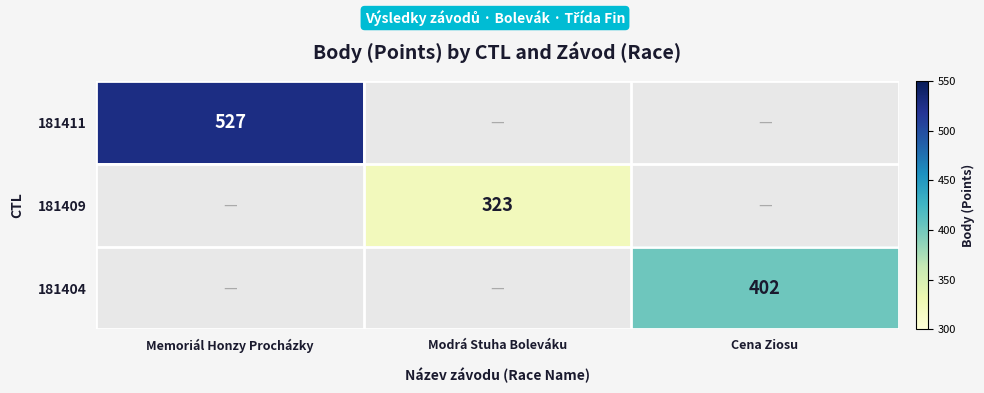

The value of 181411 at Memoriál Honzy Procházky is 527. True or false?

True